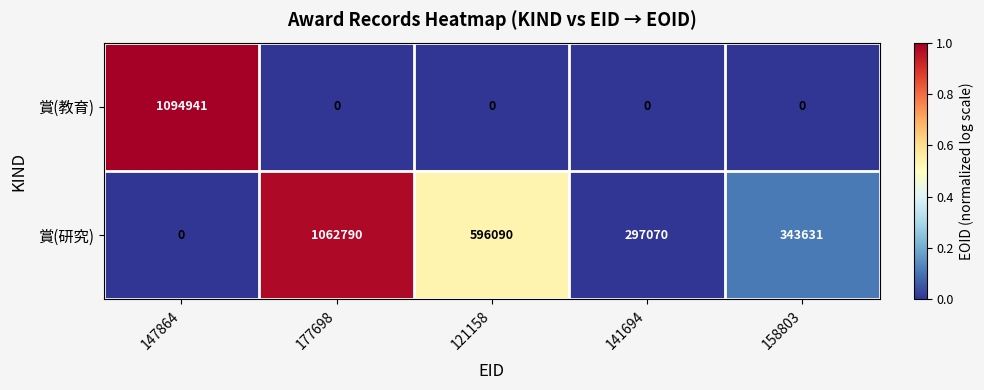

Between 121158 and 141694, which series saw the biggest shift?

賞(研究)